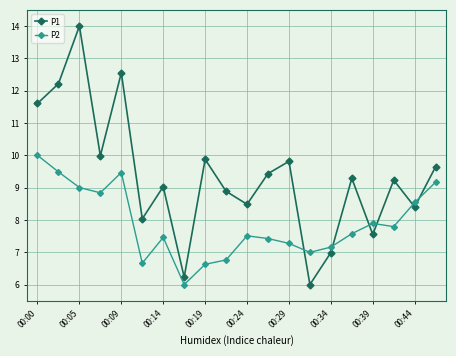

Which series has the largest total across all categories?

P1